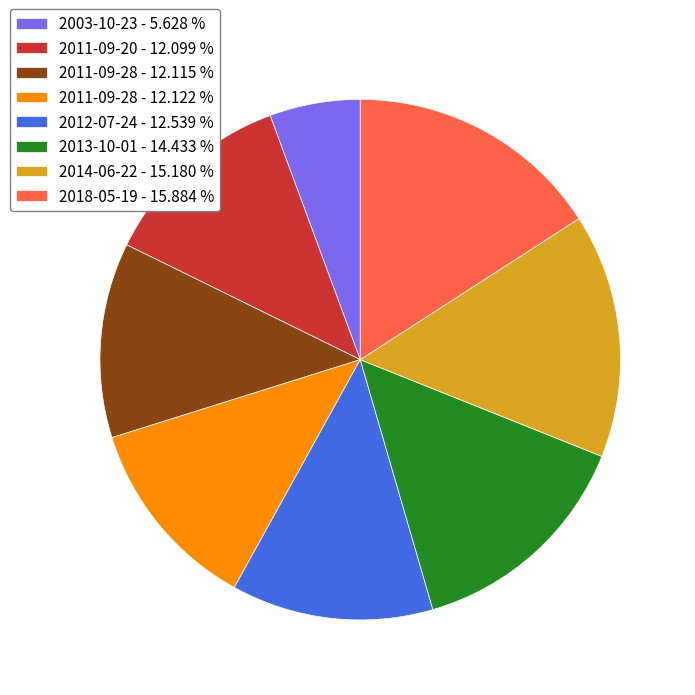

Approximately how many times larger is the value at 2011-09-28 - 12.122 % compared to 2012-07-24 - 12.539 %?

1.0